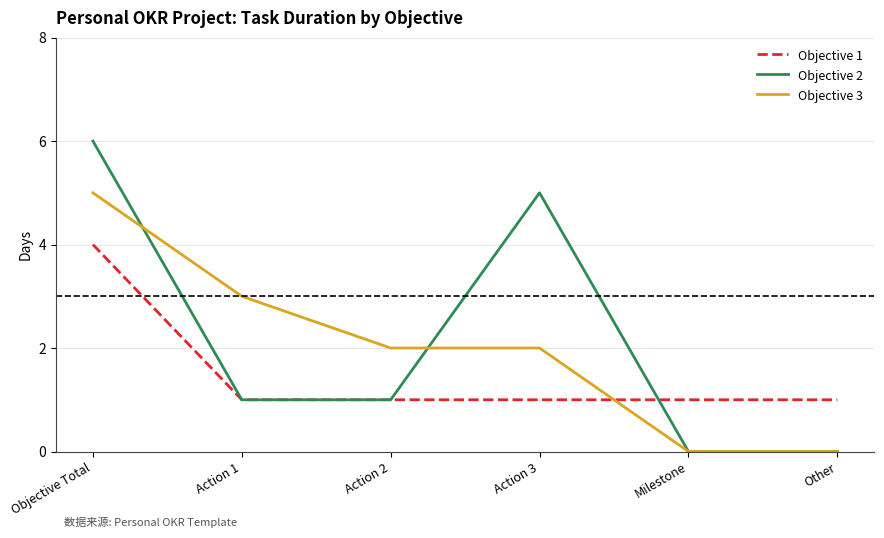

Rank the series by their average value, from lowest to highest.

Objective 1, Objective 3, Objective 2